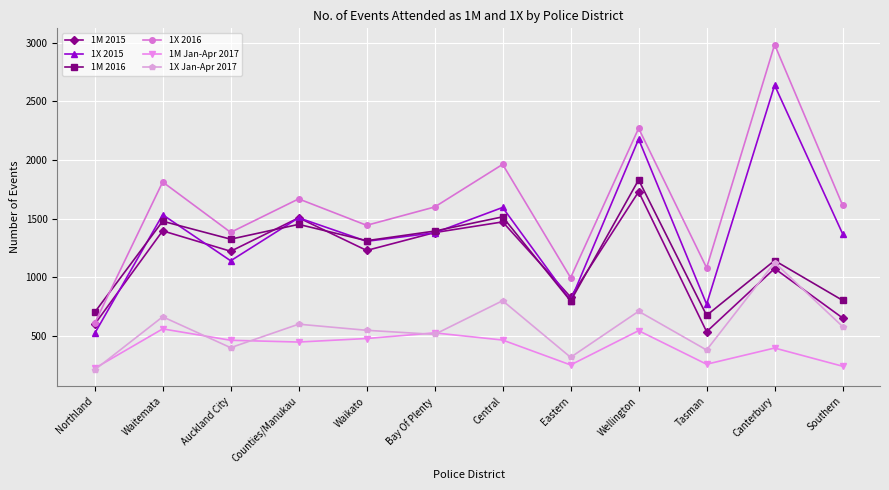

List the series in order of their peak value, highest first.

1X 2016, 1X 2015, 1M 2016, 1M 2015, 1X Jan-Apr 2017, 1M Jan-Apr 2017